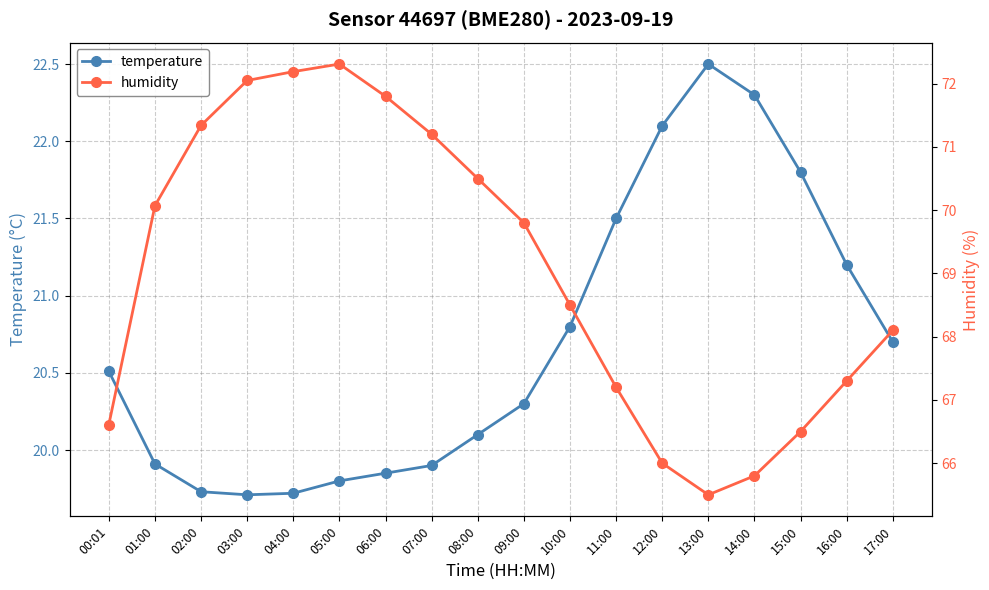

What is the difference between the humidity values at 08:00 and 13:00?

5.0